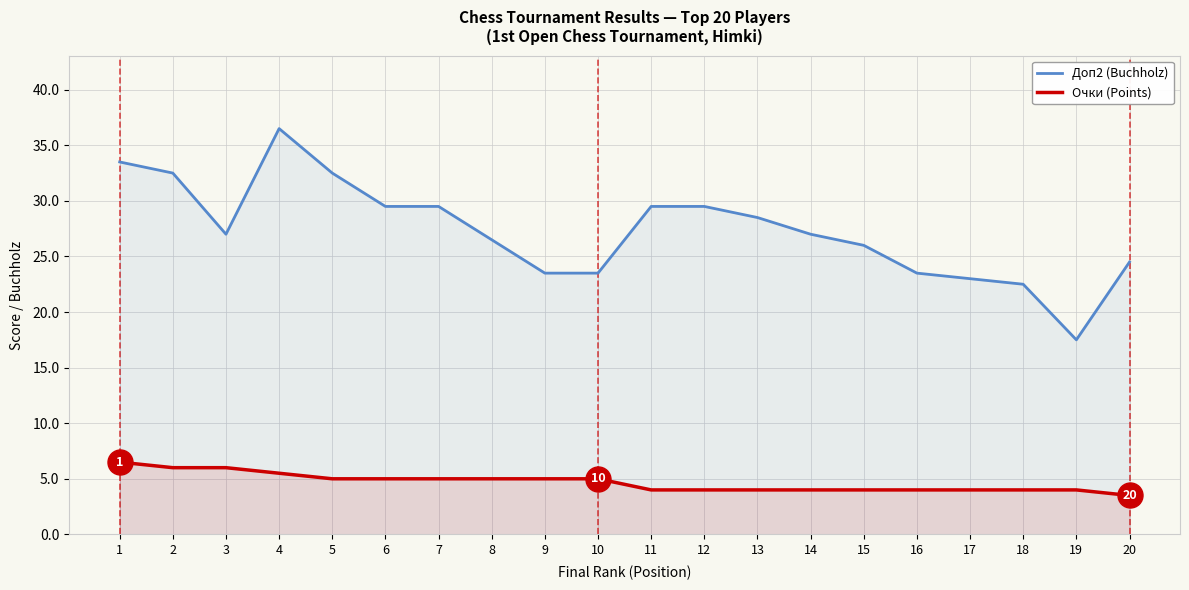

What is the difference between the maximum and minimum values in the Очки (Points) series?

3.0